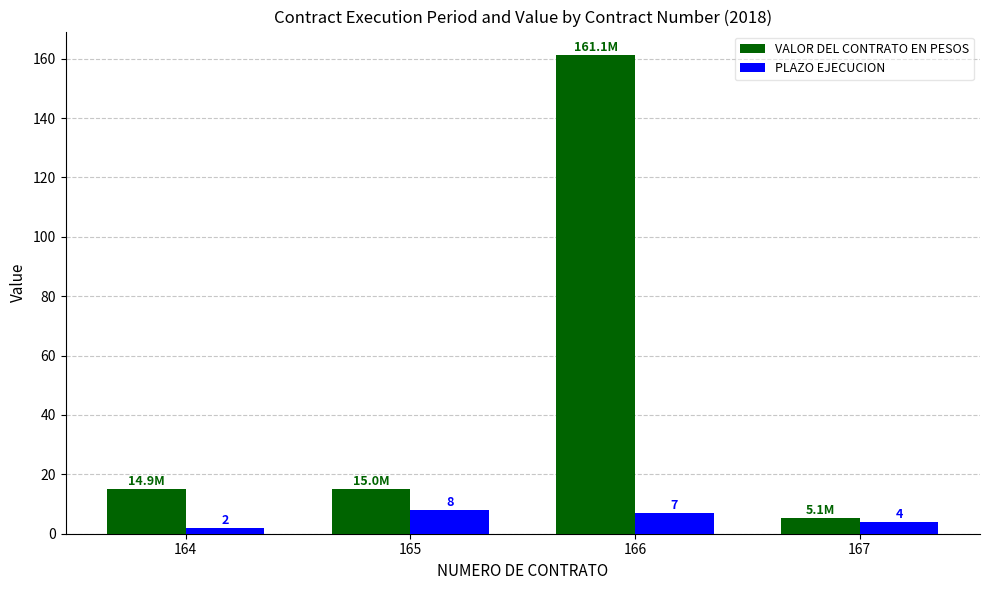

True or false: PLAZO EJECUCION has a value of 4.0 at 167.

True